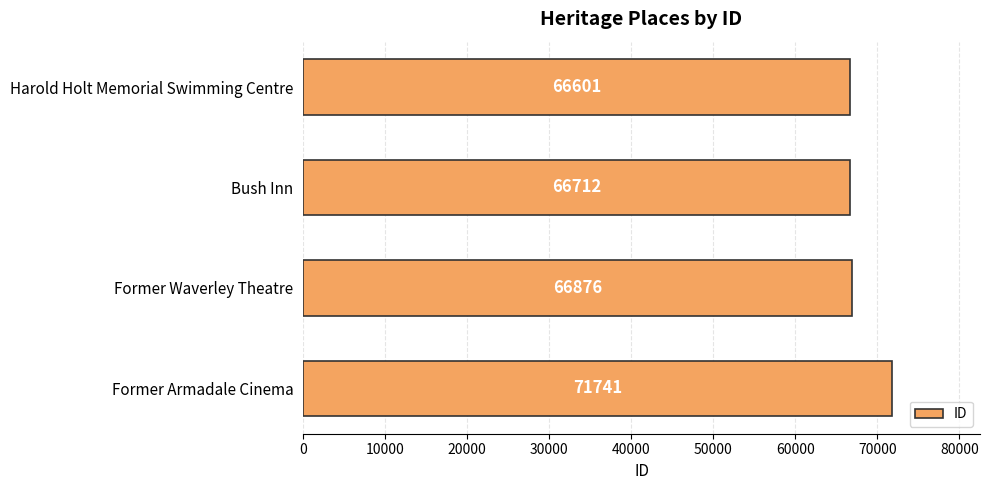

What is the difference between the maximum and minimum values?

5140